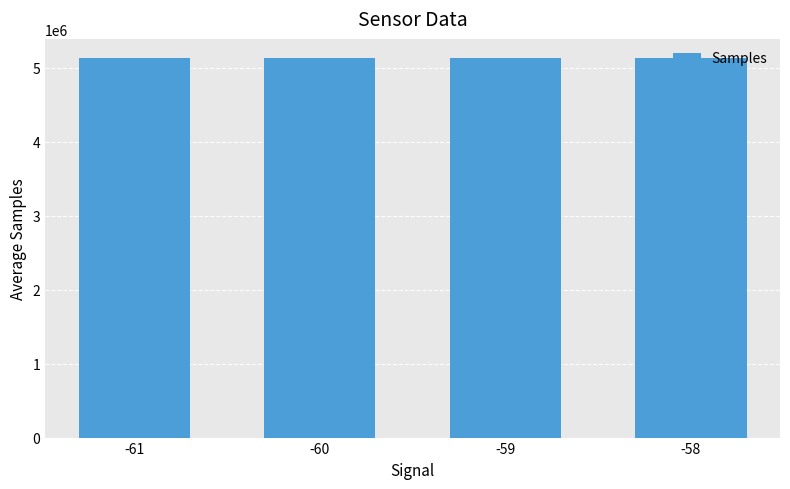

At which label does the data first exceed 5133937?

-60